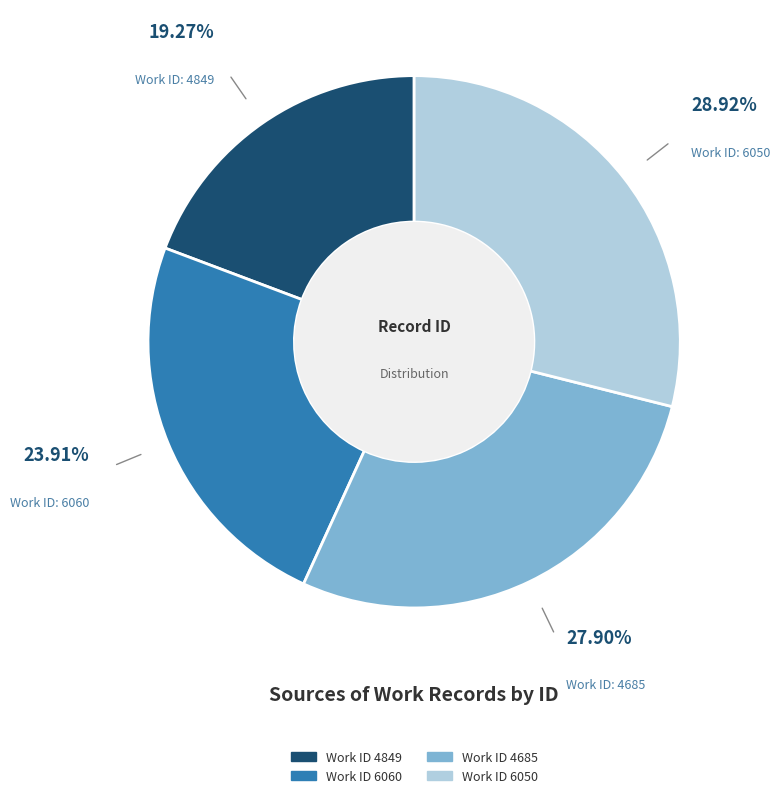

Count the number of slices in the pie.

4